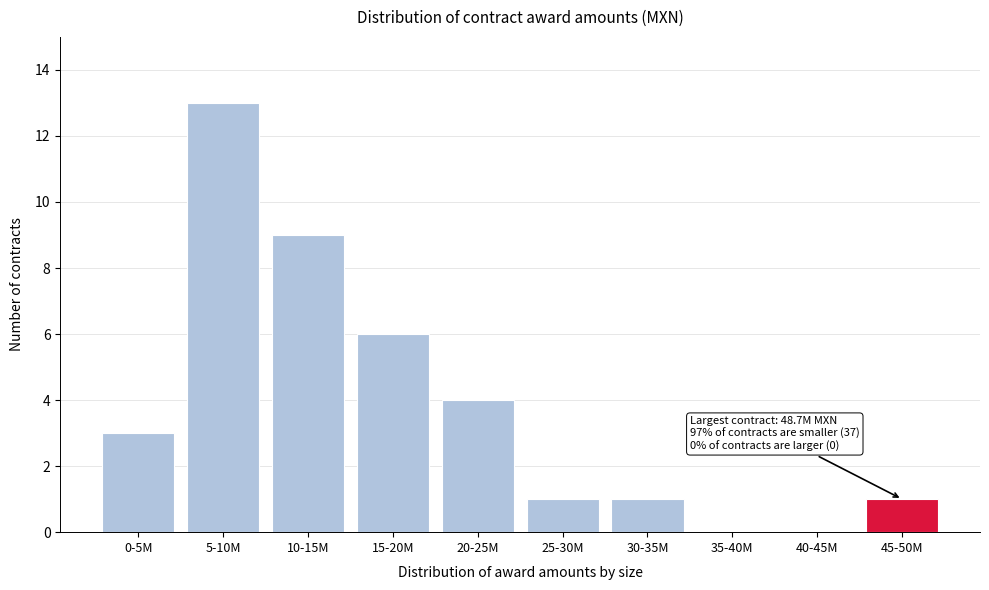

Reading right to left, list all the values displayed in this chart.

45-50M=1	40-45M=0	35-40M=0	30-35M=1	25-30M=1	20-25M=4	15-20M=6	10-15M=9	5-10M=13	0-5M=3